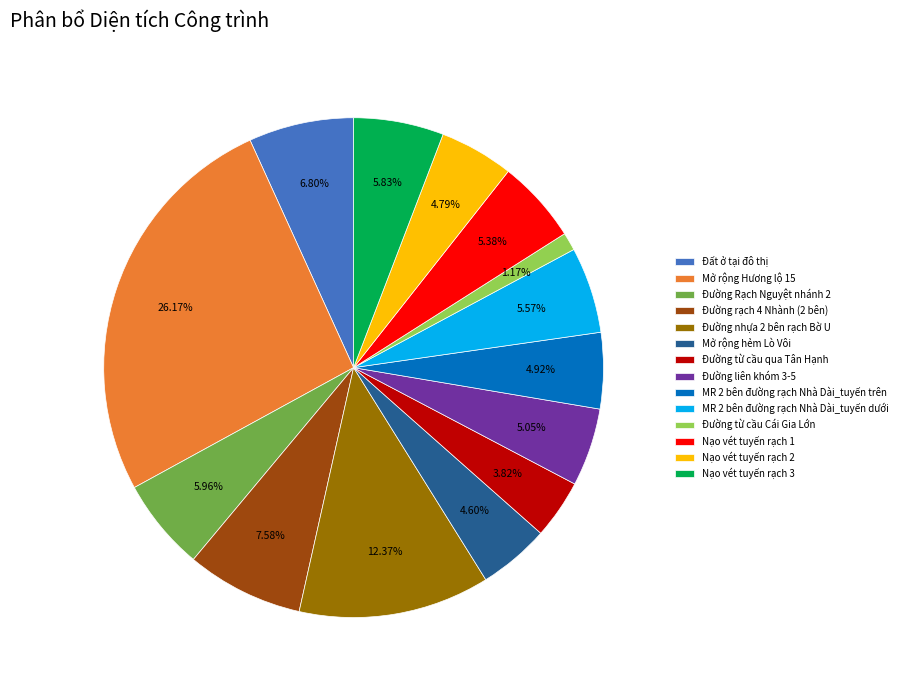

Which category has the biggest portion of the pie?

Mở rộng Hương lộ 15